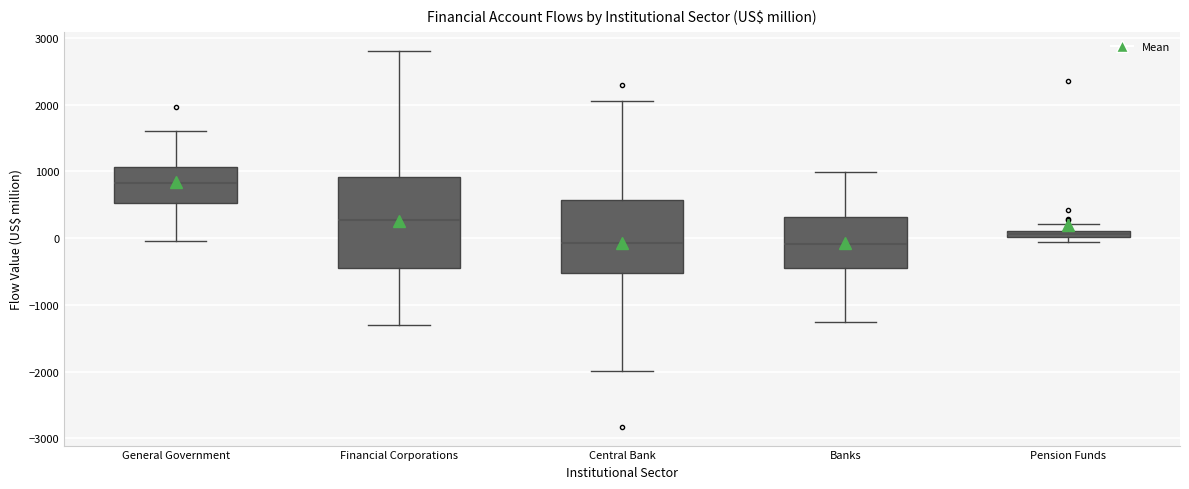

Where is the upper edge of the box for Central Bank on the y-axis? The values are not printed on the chart, so give them approximately, as read against the axis.

600